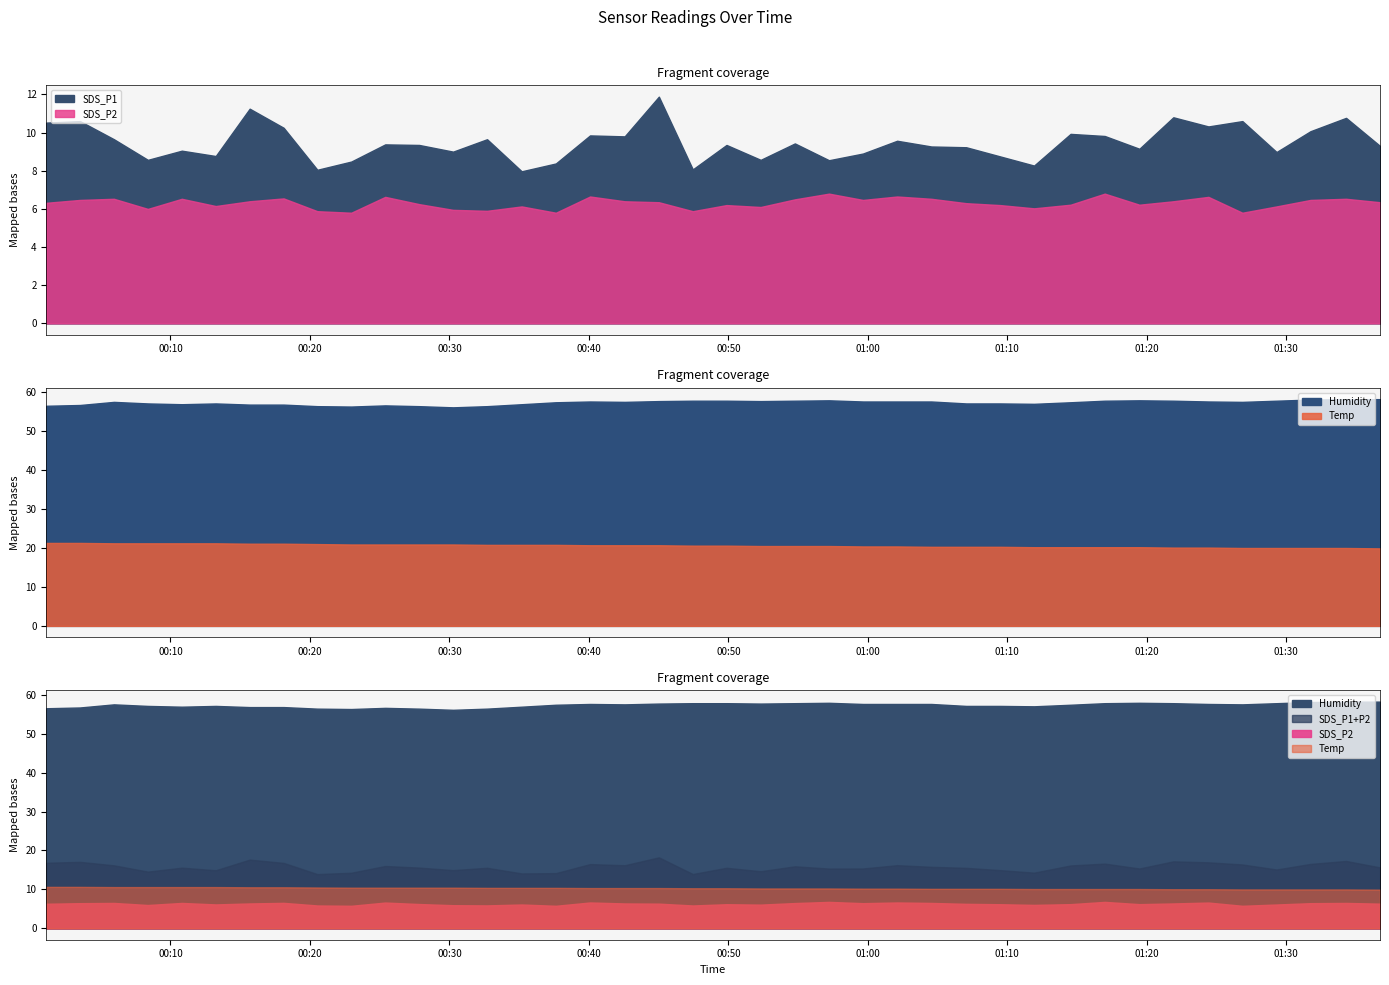

True or false: Temp and SDS_P1 intersect in this chart.

False